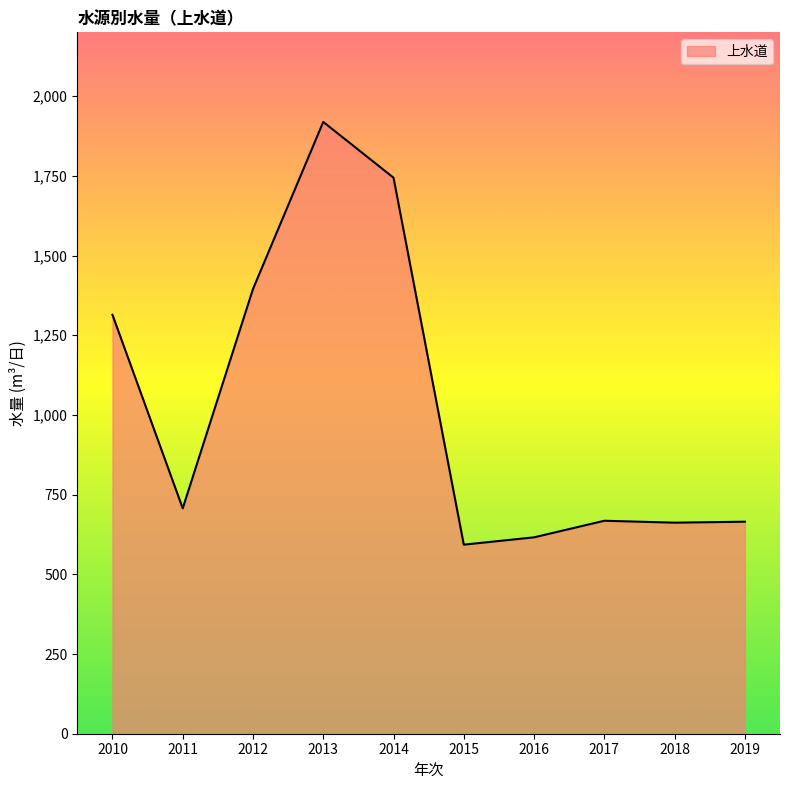

Where is the data nearest to the value 1256?

2010